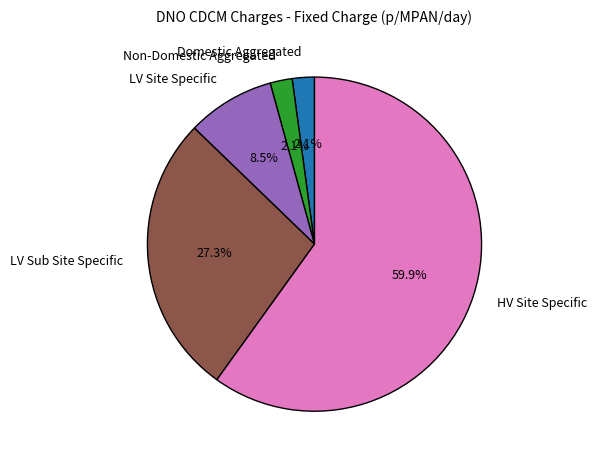

Is it true that HV Site Specific is 48% of the pie?

False